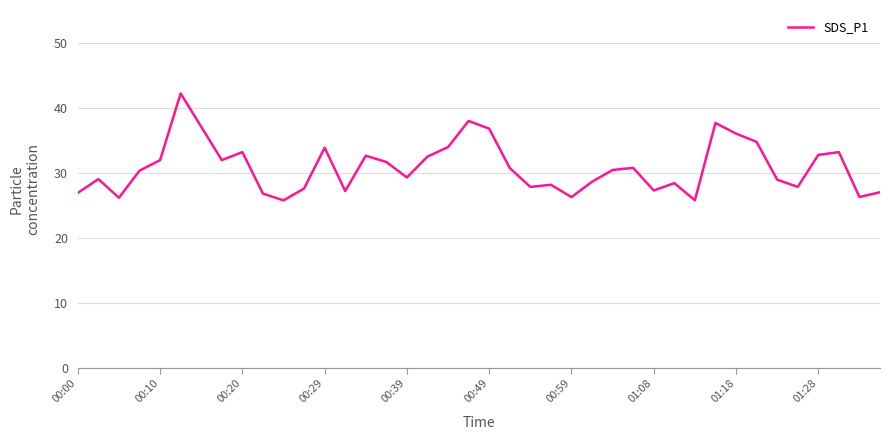

What is the smallest value displayed?

25.7